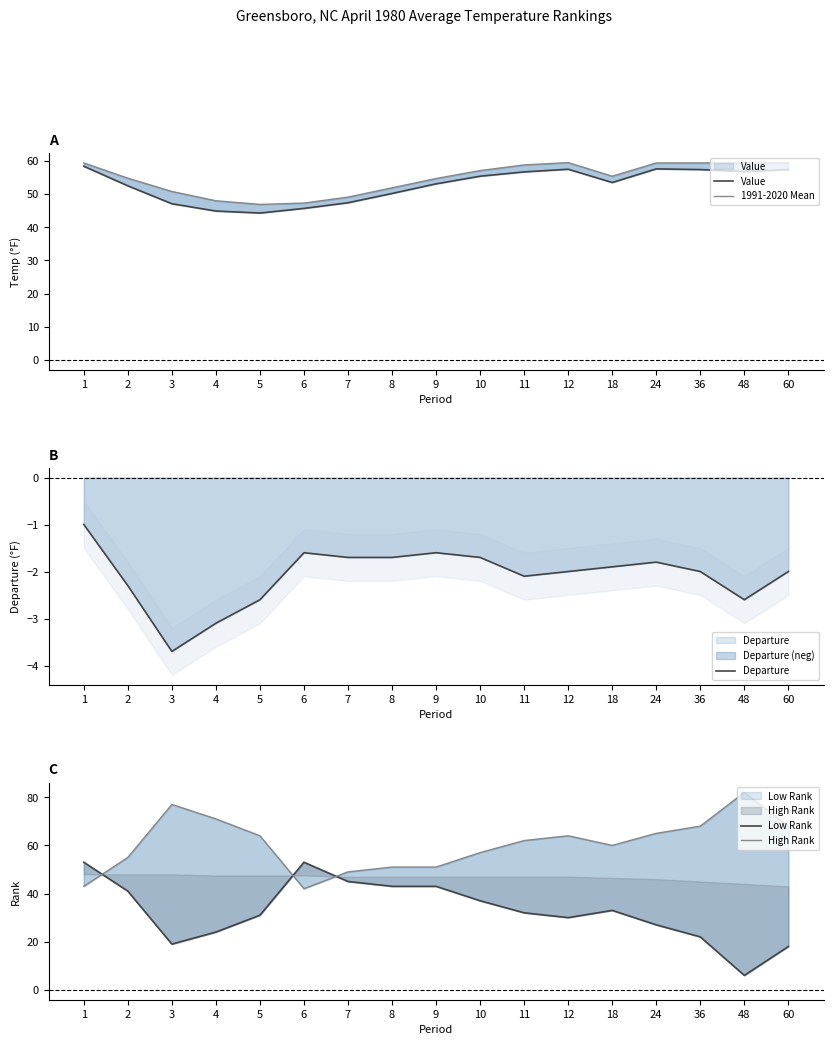

The Value series shows 44.9 at 4. True or false?

True